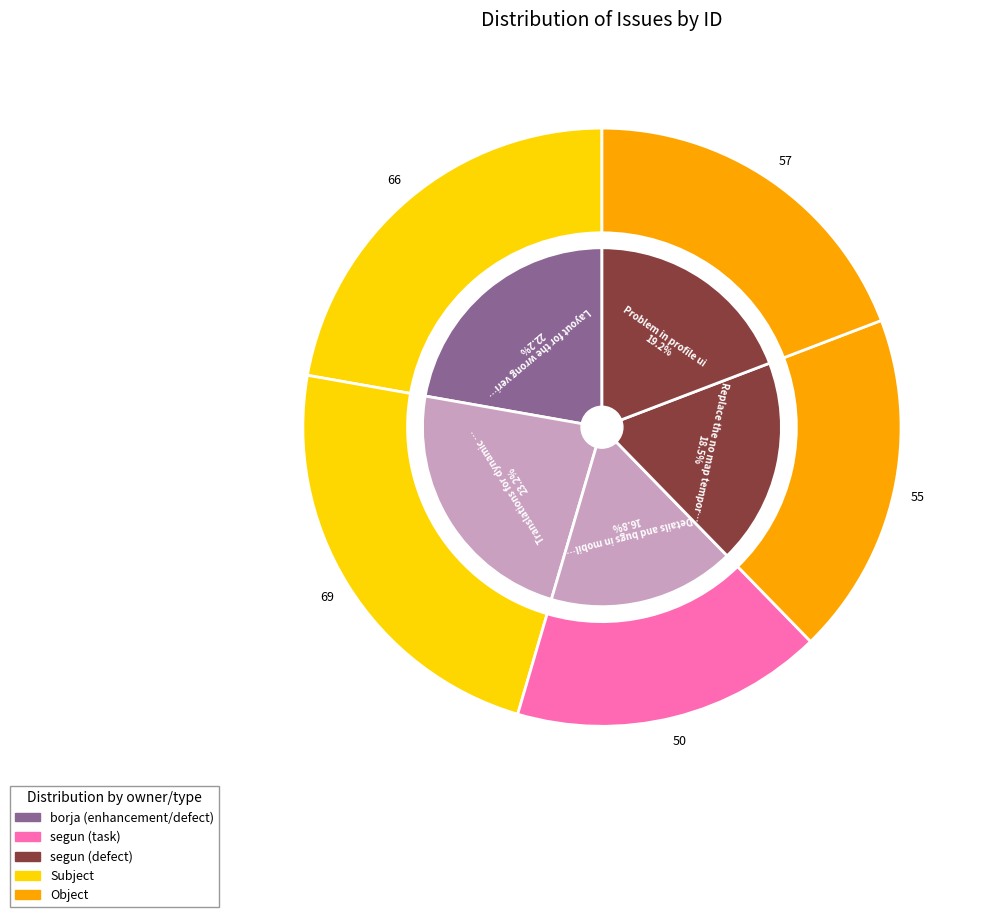

Count the number of slices in the pie.

5